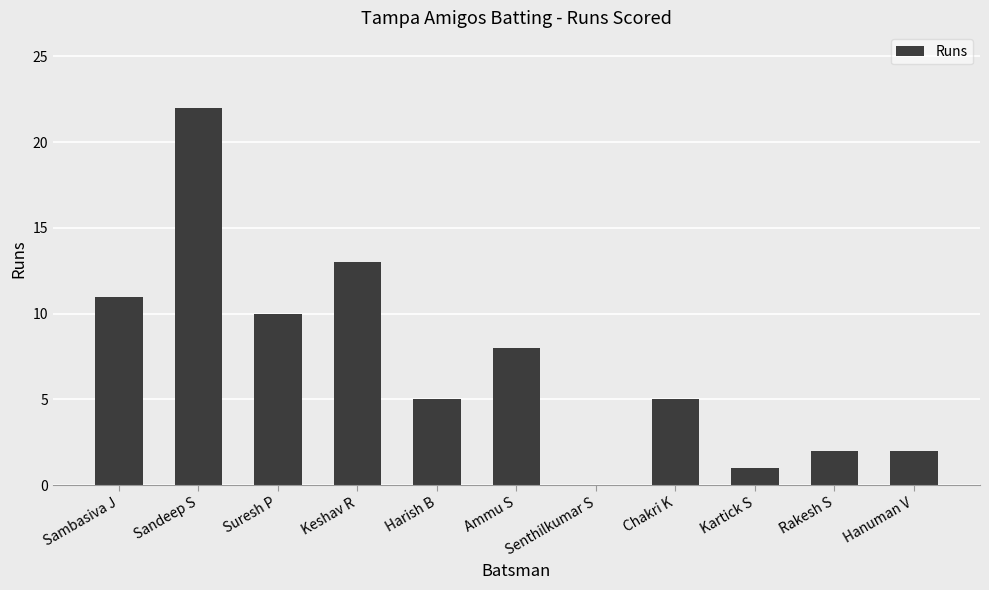

What is the sum of the values at Kartick S and Chakri K?

6